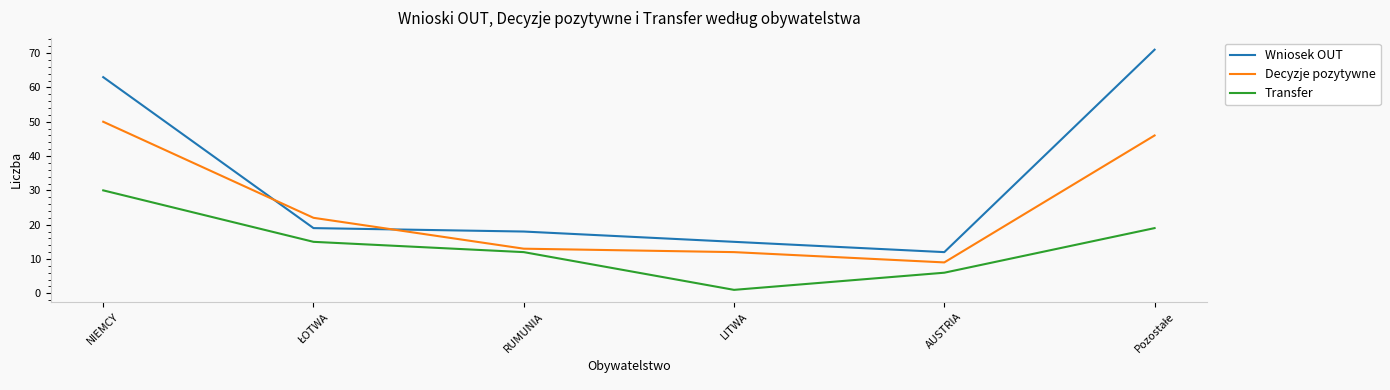

Which series has the widest spread of values?

Wniosek OUT